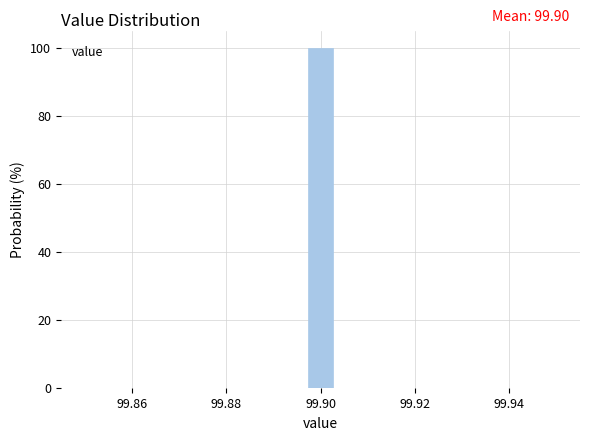

Around what value on the x-axis is the tallest bar? Give the approximate position of its centre, as read against the axis.

99.900